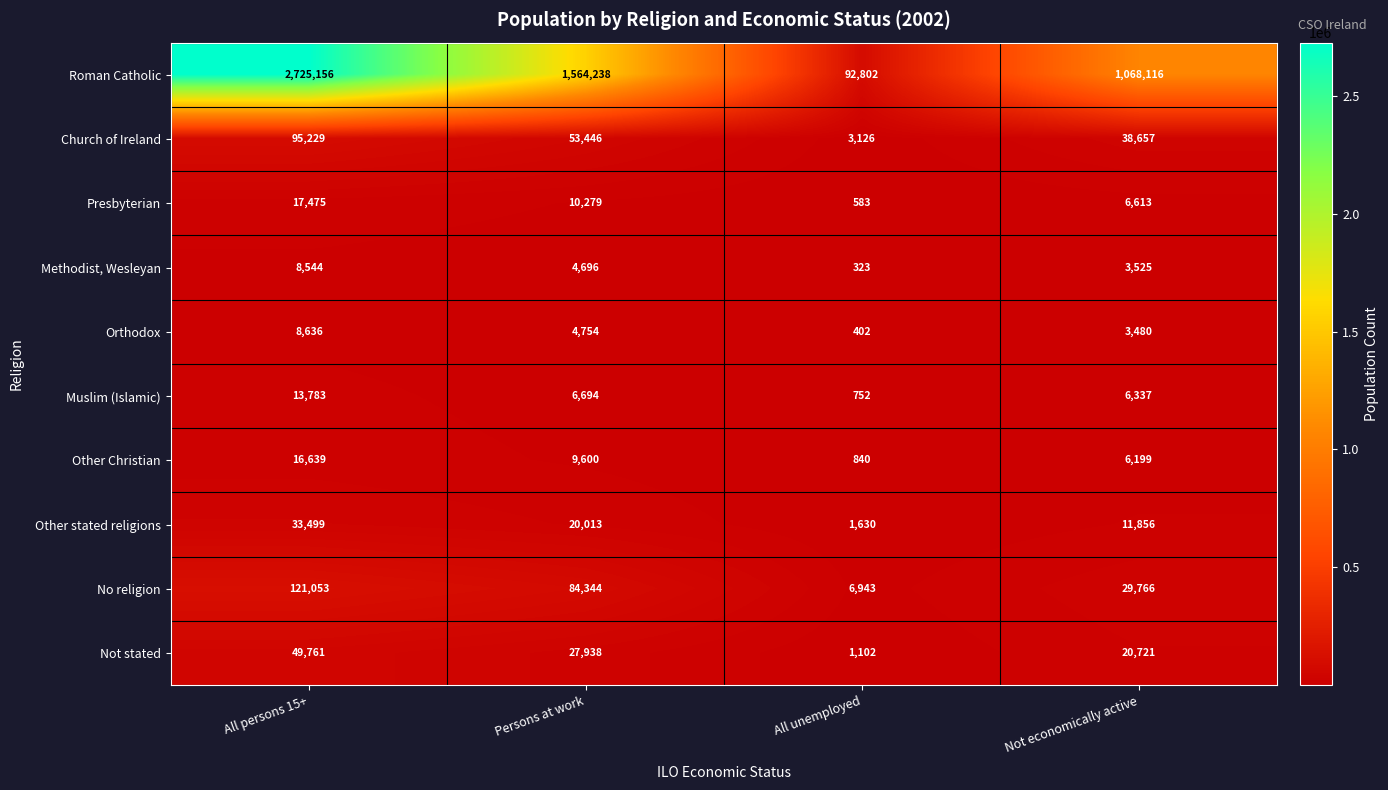

List the series in order of their peak value, lowest first.

Methodist, Wesleyan, Orthodox, Muslim (Islamic), Other Christian, Presbyterian, Other stated religions, Not stated, Church of Ireland, No religion, Roman Catholic